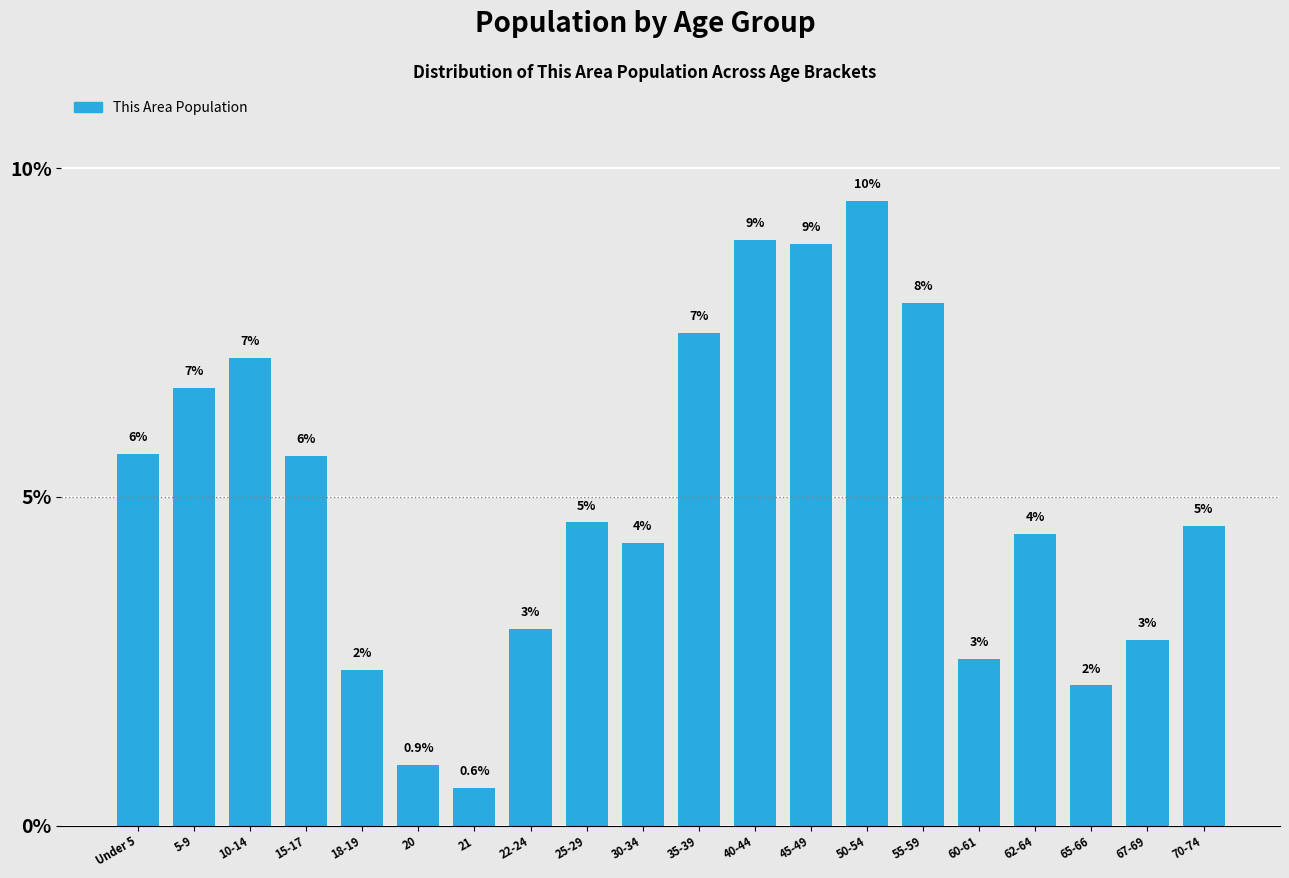

Does the chart contain any negative values?

No